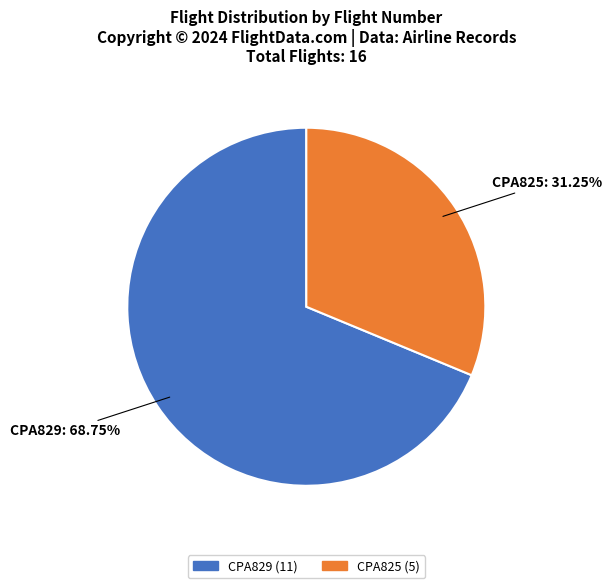

To the nearest percent, what portion does CPA829 represent?

69%